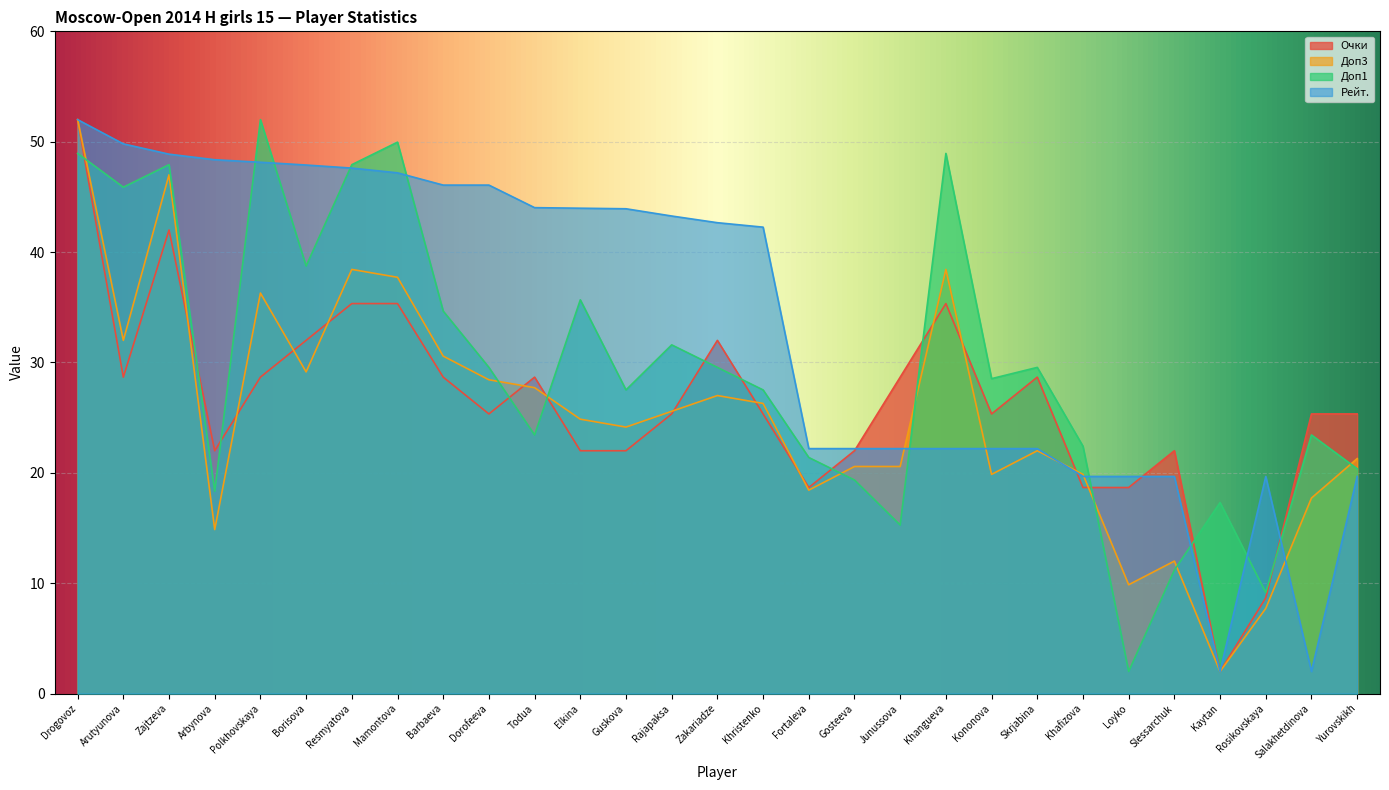

In Очки, how many points are lower than both neighbors (excluding endpoints)?

6